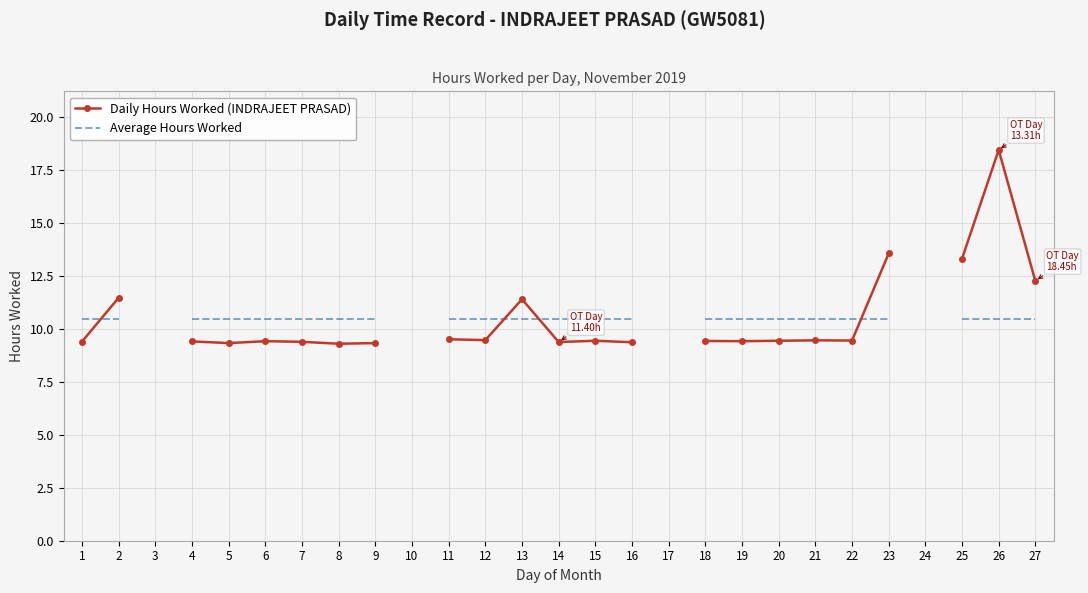

How many intersections are there between Daily Hours Worked (INDRAJEET PRASAD) and Average Hours Worked?

4